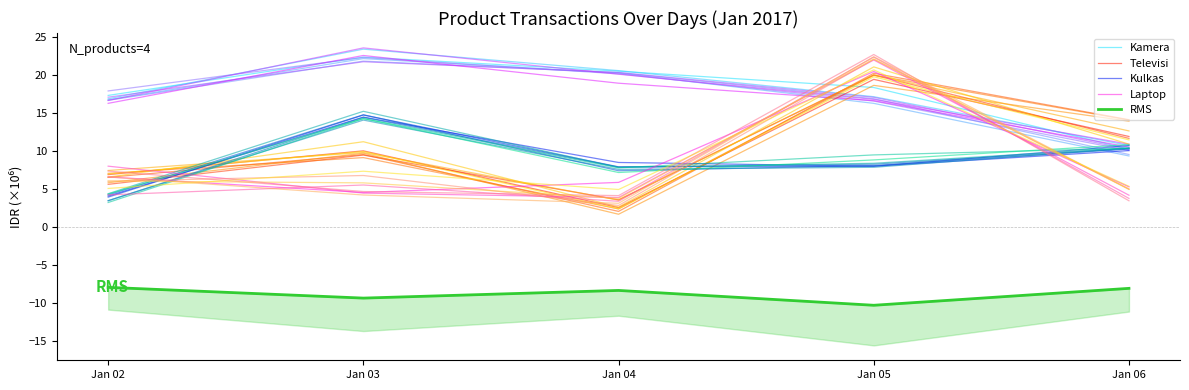

What are all the series names shown in the legend?

Kamera, Televisi, Kulkas, Laptop, RMS